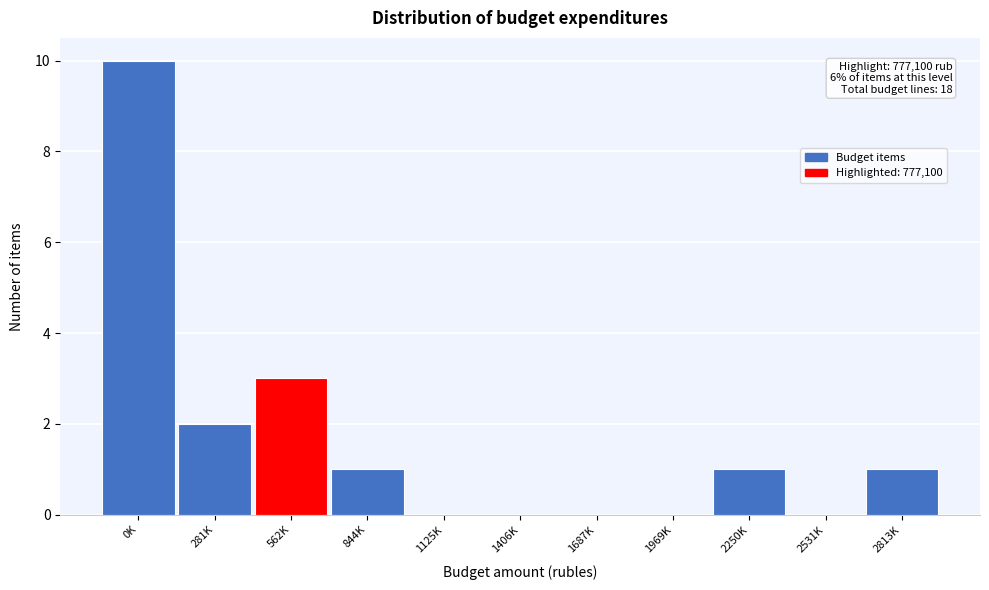

Reading left to right, extract all data points from this chart.

0K=10	281K=2	562K=3	844K=1	1125K=0	1406K=0	1687K=0	1969K=0	2250K=1	2531K=0	2813K=1